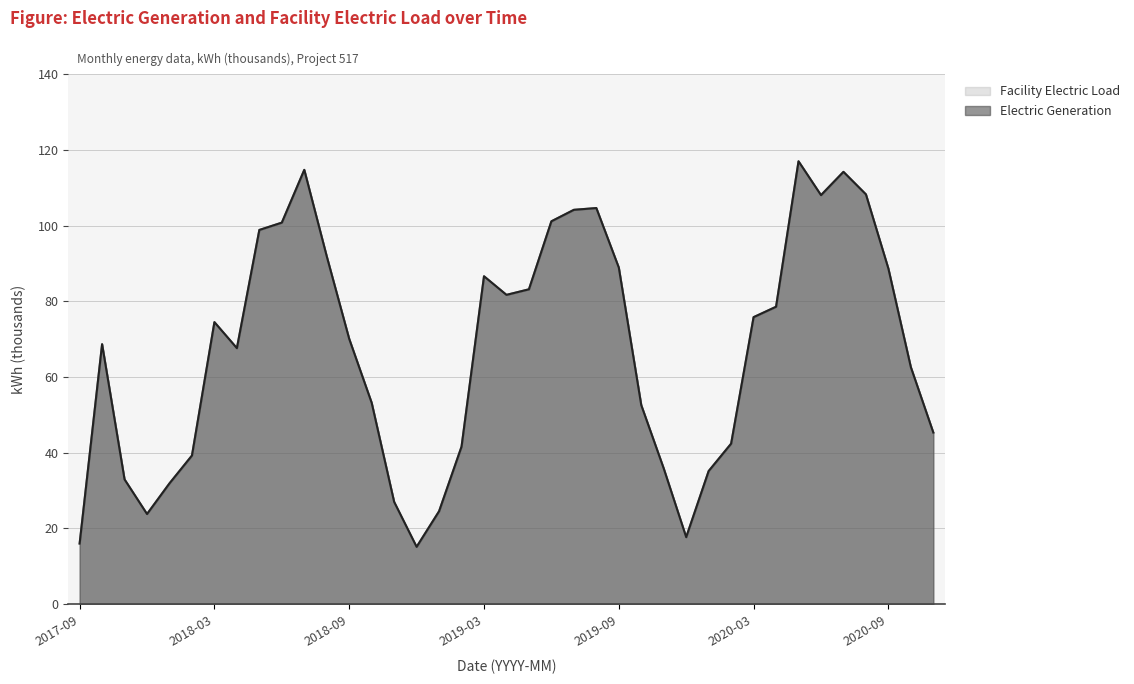

How many categories are shown in the chart?

39